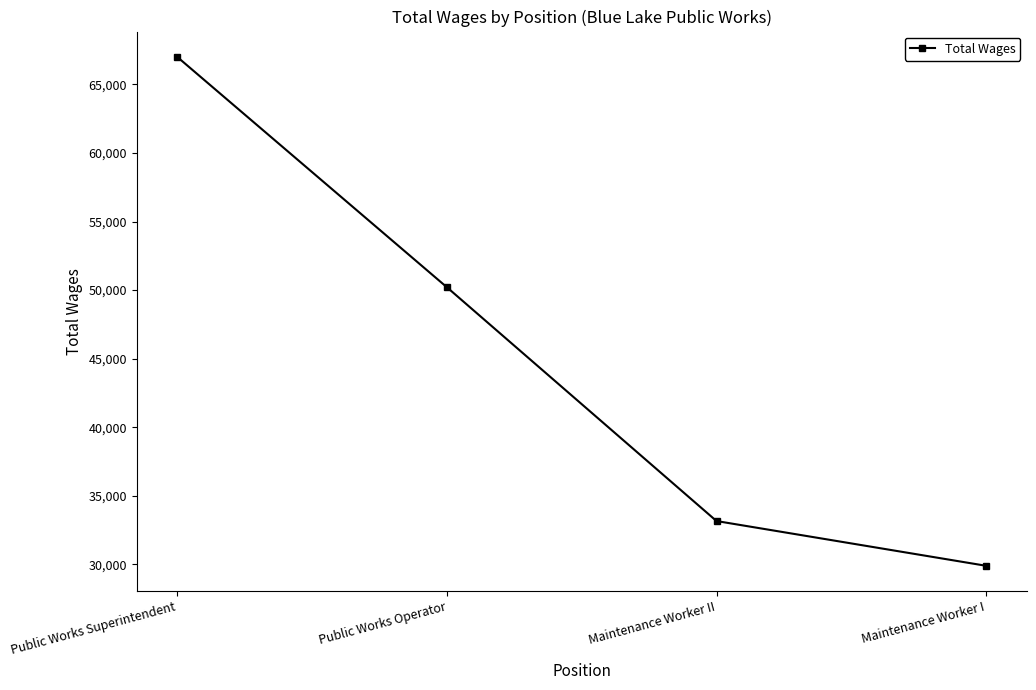

What is the difference between the values at Public Works Superintendent and Maintenance Worker I?

37090